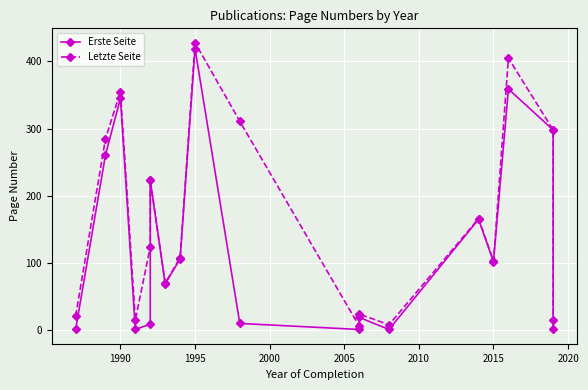

Which series has the largest total across all categories?

Letzte Seite